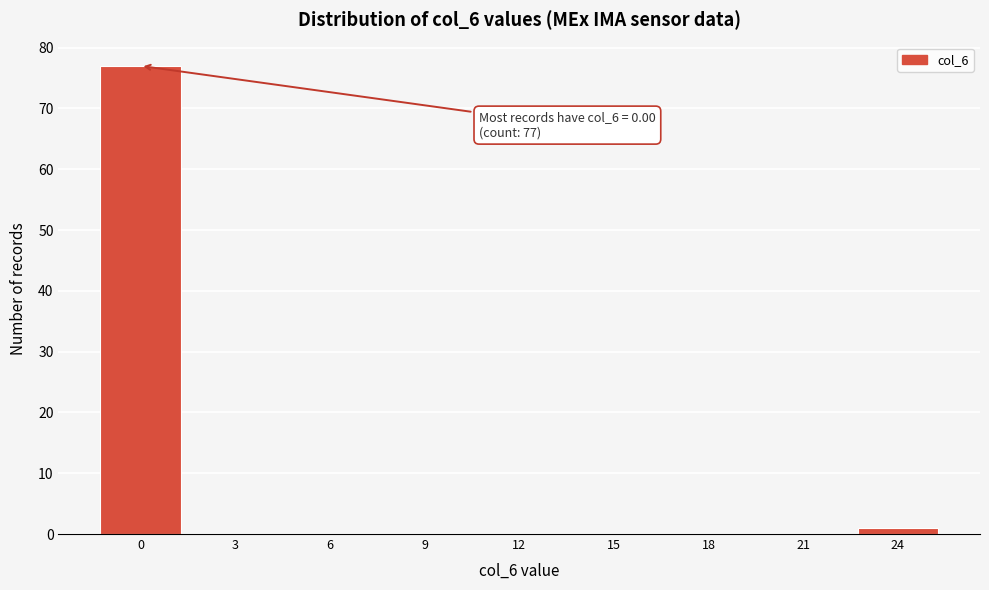

Reading left to right, list all the values displayed in this chart.

0=77	3=0	6=0	9=0	12=0	15=0	18=0	21=0	24=1